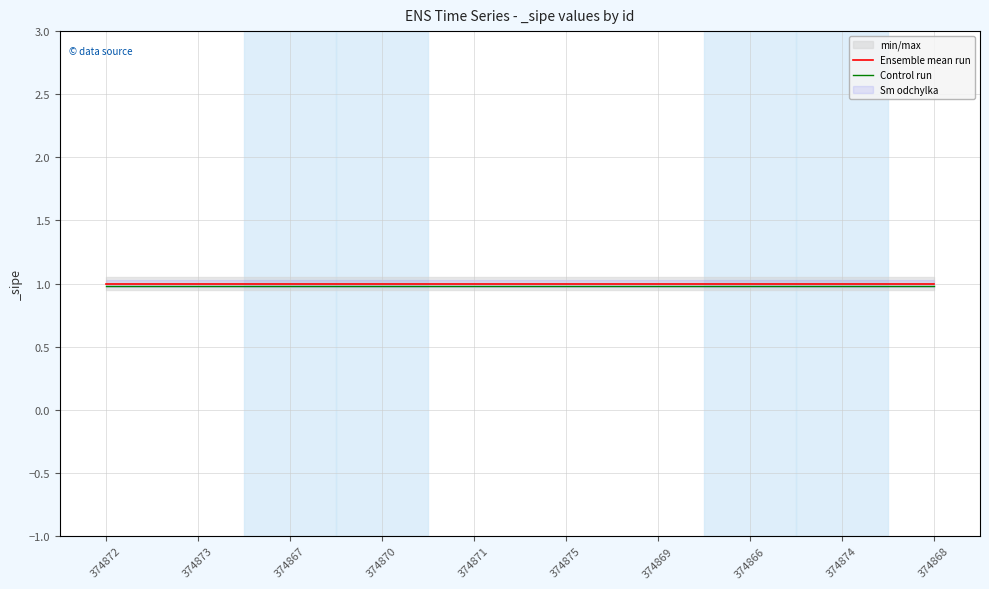

True or false: Ensemble mean run has a value of 1.0 at 374869.

True